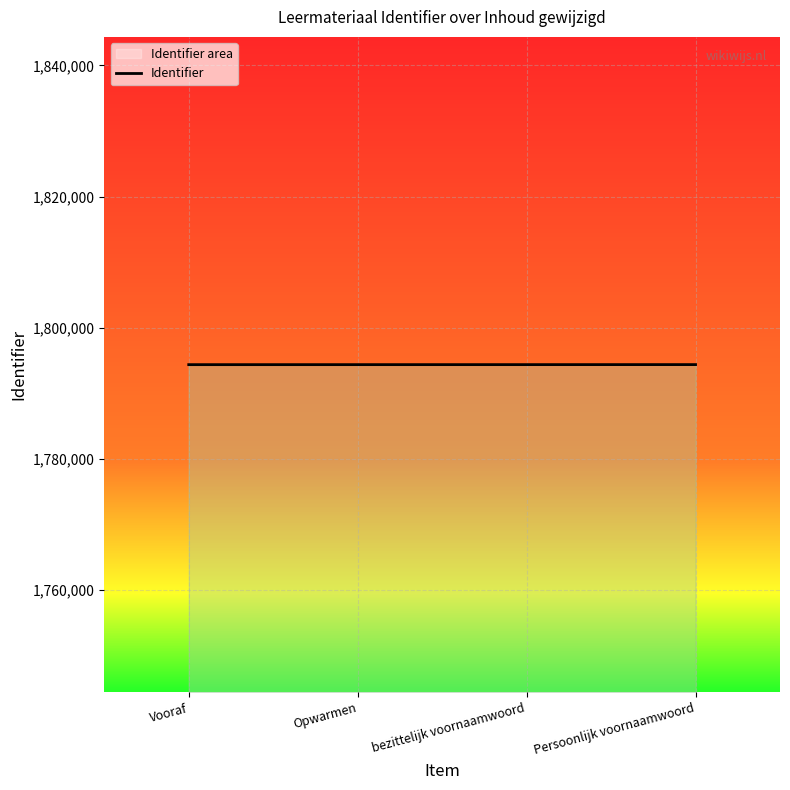

What position from the left is bezittelijk voornaamwoord?

3